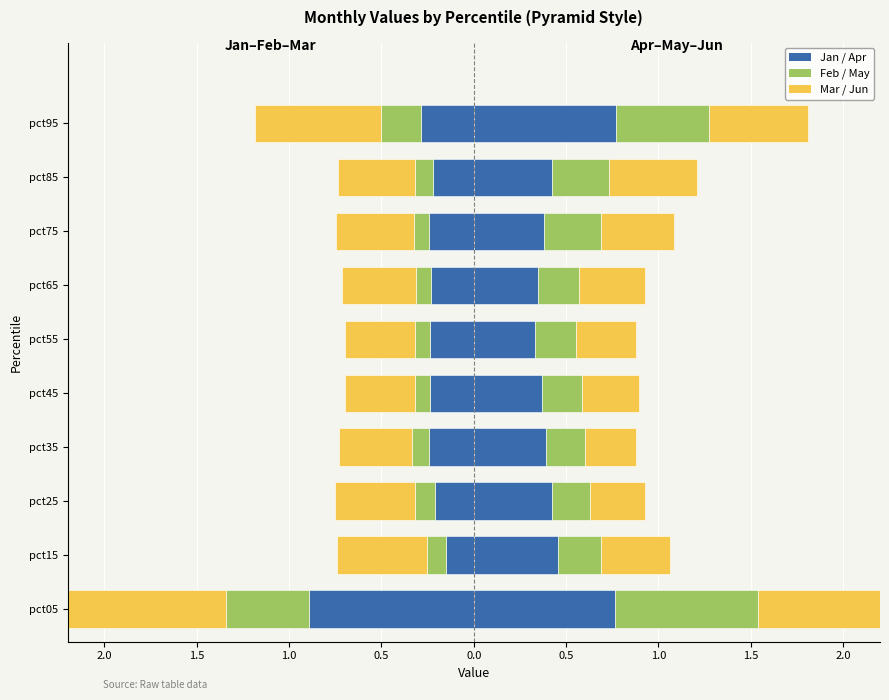

Is it true that Jan equals -0.2 at pct15?

True